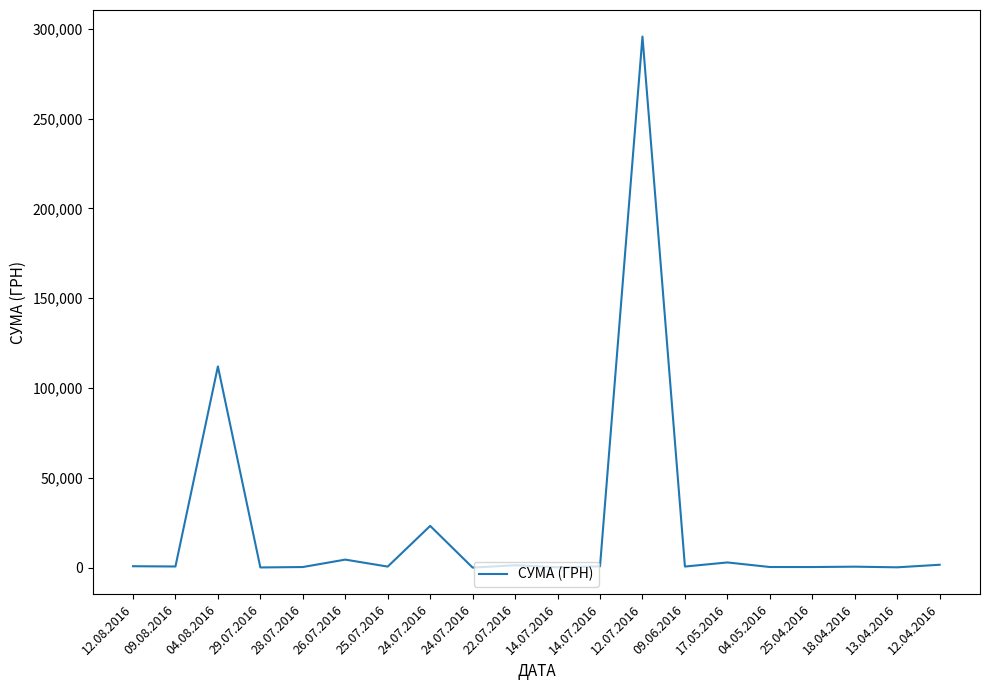

Count the number of data series in this chart.

1